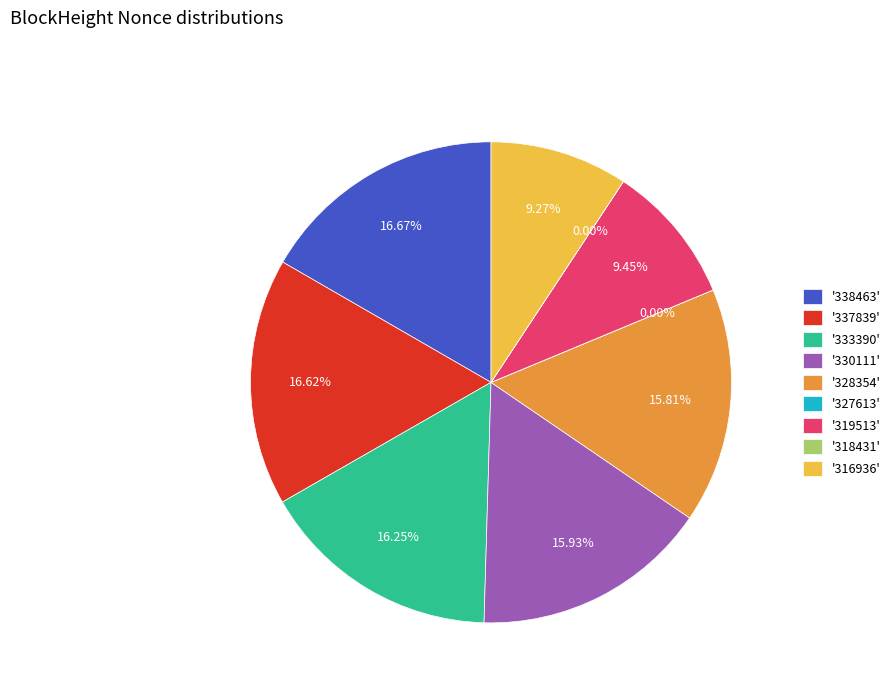

Is the sum of '338463' and '333390' greater than half?

No